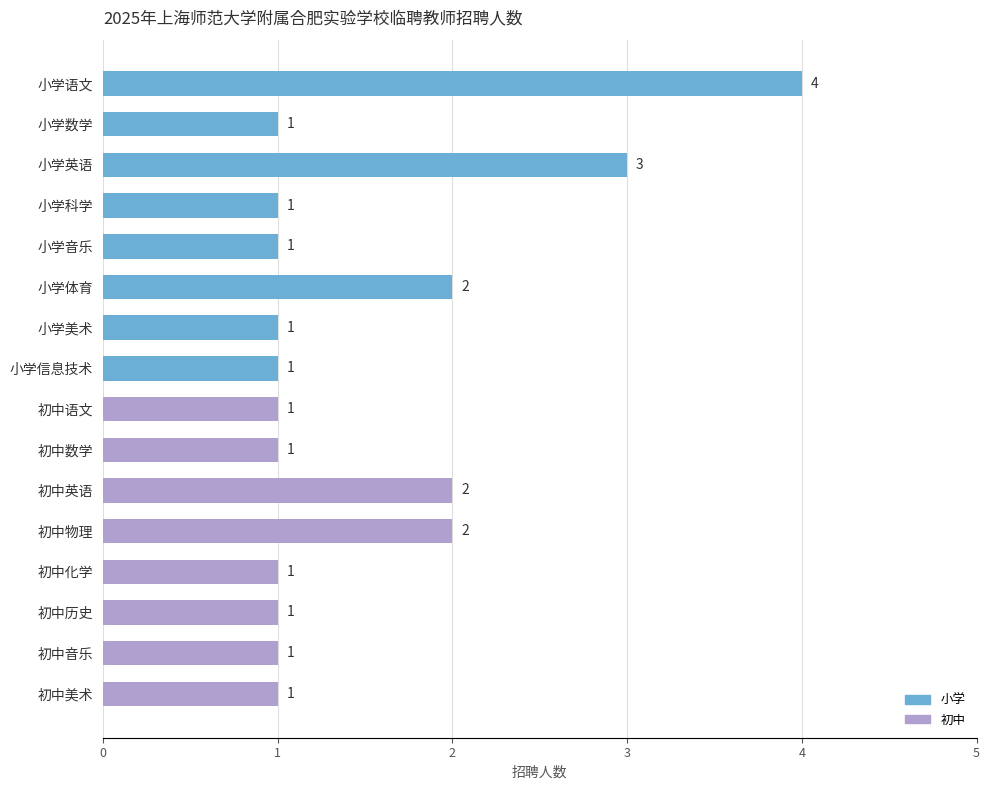

Between 初中物理 and 小学语文, which is larger?

小学语文